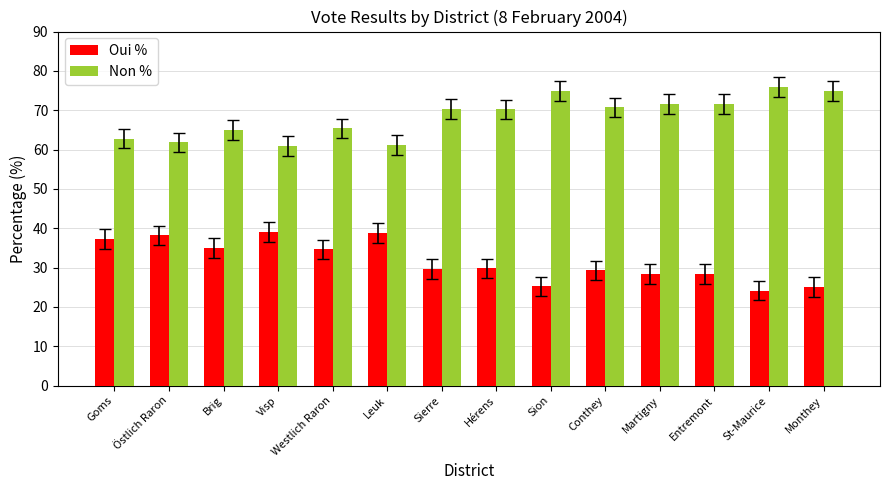

At which category does the chart reach its minimum across all series?

St-Maurice